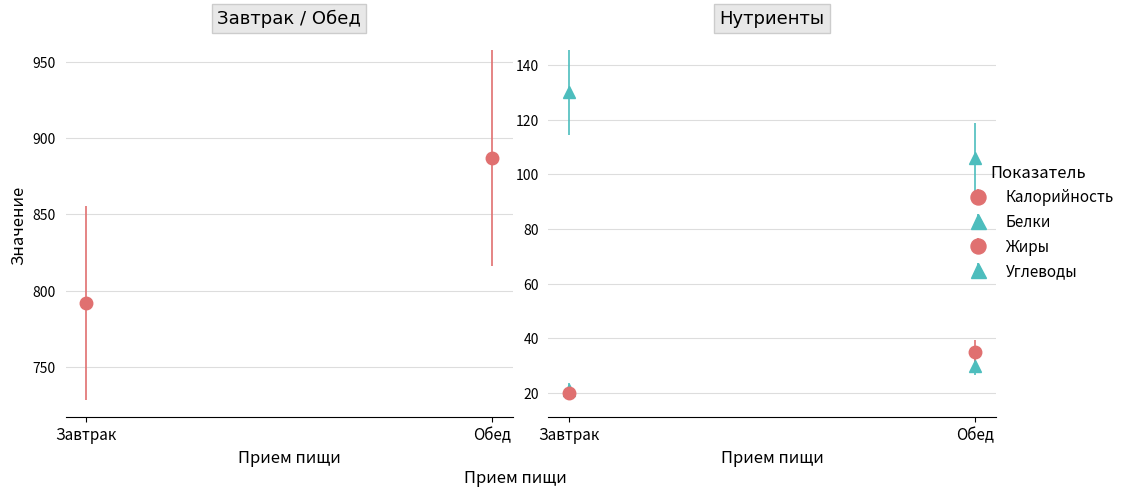

What are all the series names shown in the legend?

Калорийность, Белки, Жиры, Углеводы